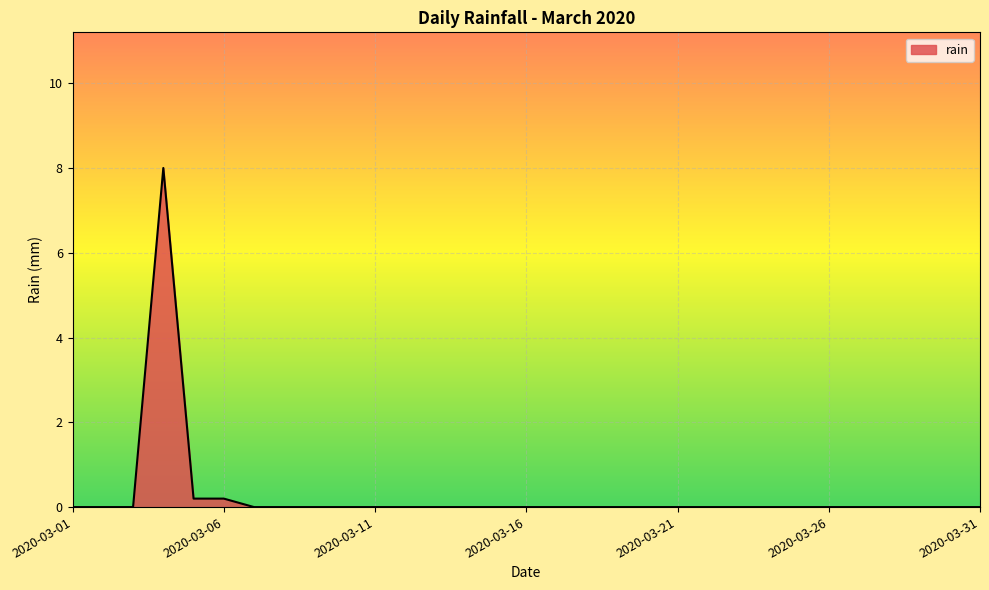

What is the maximum value shown in the chart?

8.0